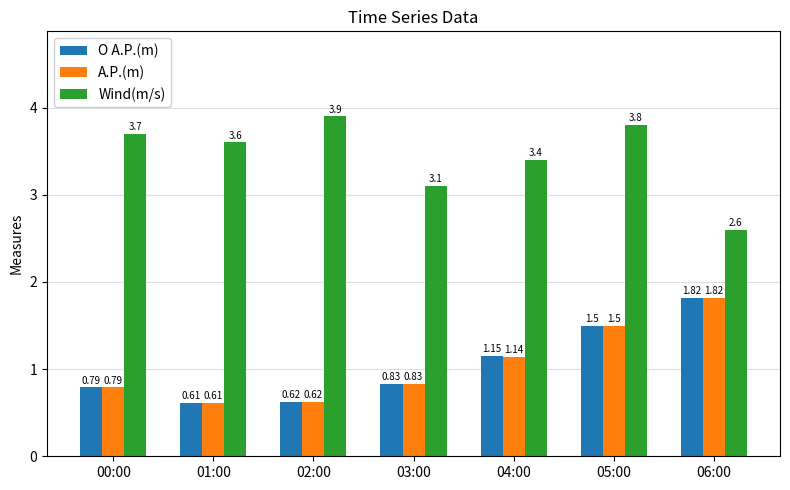

Does the chart contain stacked bars?

No